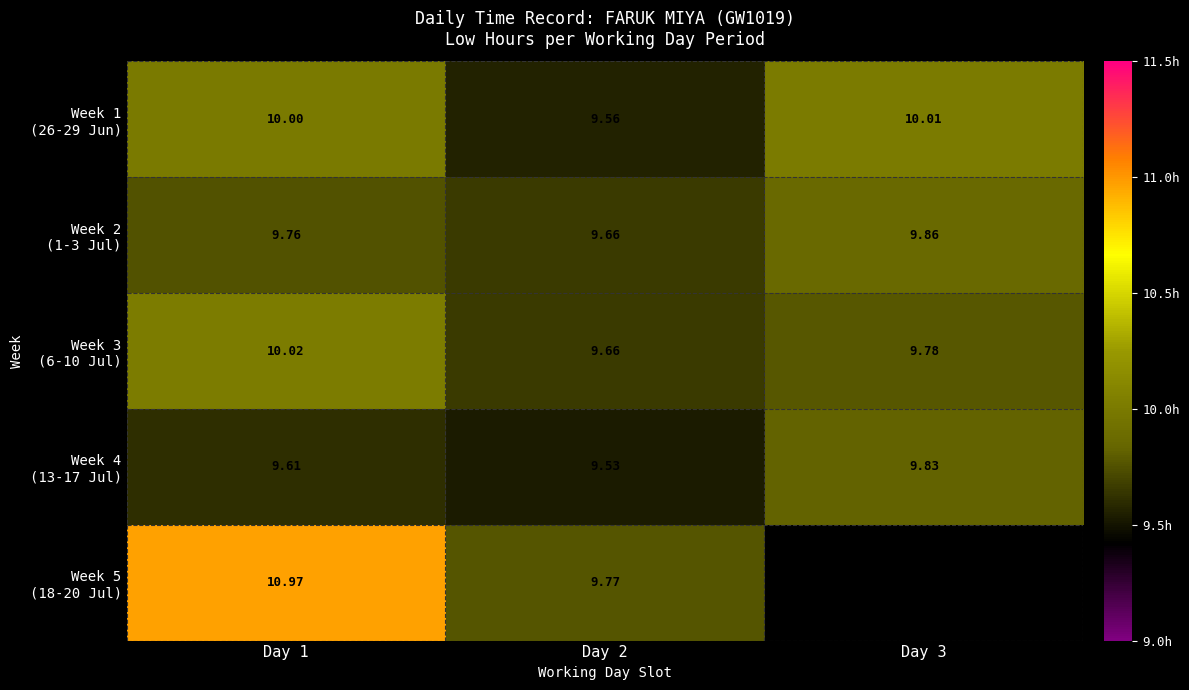

Rank the series by their maximum value, from lowest to highest.

Week 4 (13-17 Jul), Week 2 (1-3 Jul), Week 1 (26-29 Jun), Week 3 (6-10 Jul), Week 5 (18-20 Jul)